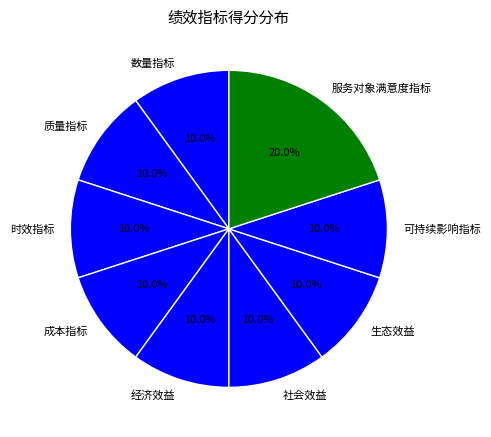

What is the ratio of the value at 时效指标 to the value at 质量指标?

1.0